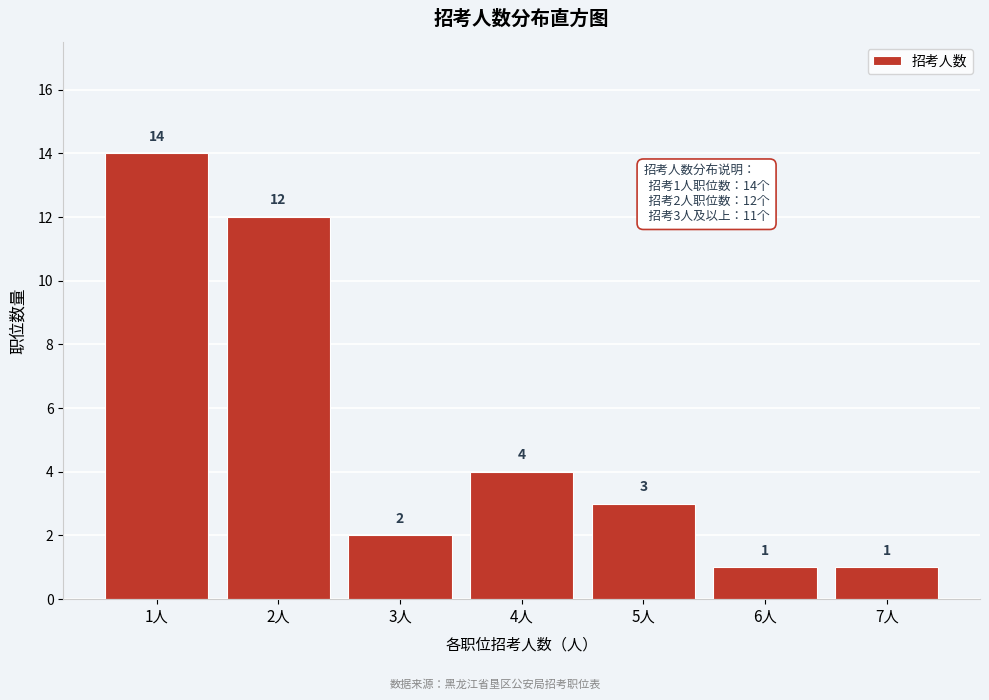

Reading left to right, what are all the values shown in this chart?

1人=14	2人=12	3人=2	4人=4	5人=3	6人=1	7人=1